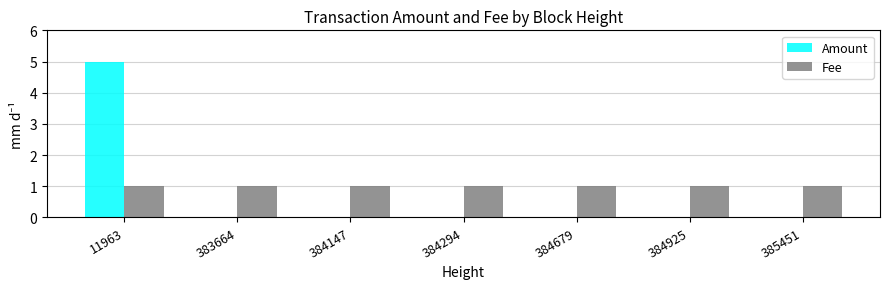

How many data points does each series have?

7